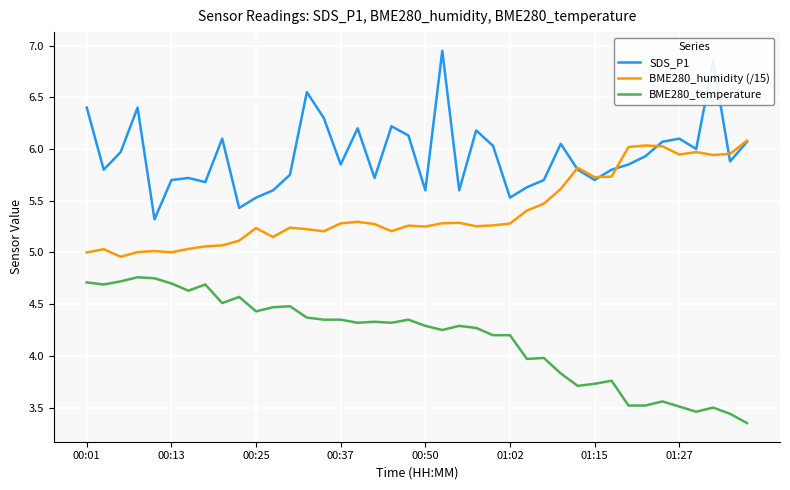

True or false: SDS_P1 and BME280_temperature intersect in this chart.

False